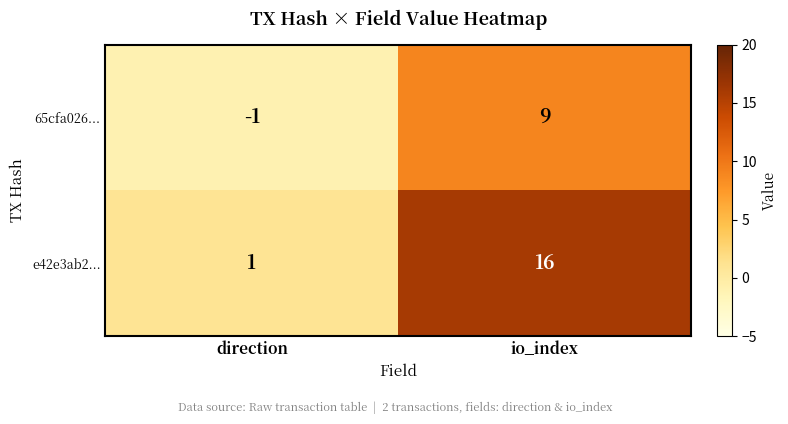

True or false: 65cfa026... has a value of 6 at io_index.

False